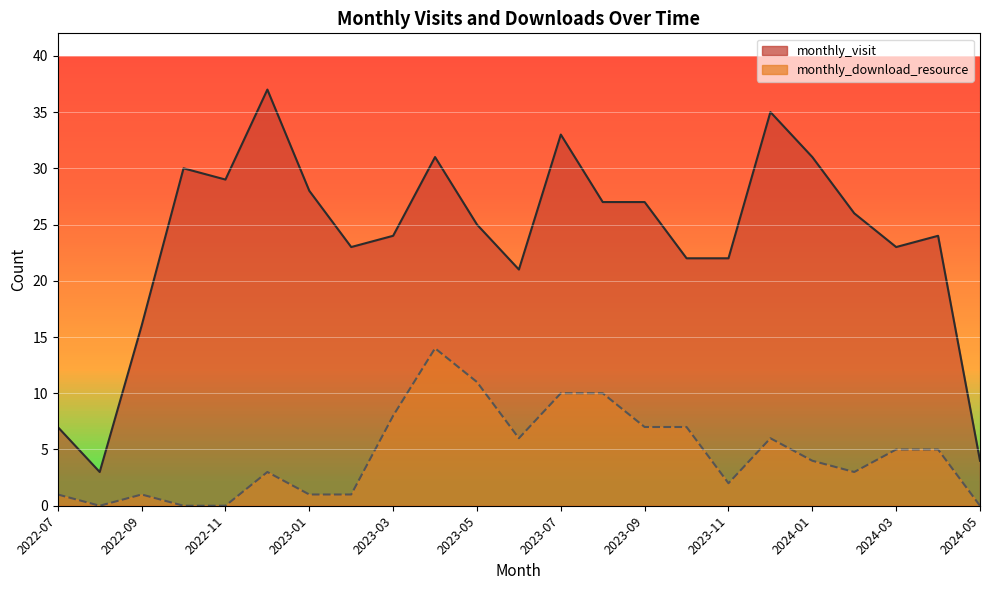

Which series has the largest range (max minus min)?

monthly_visit